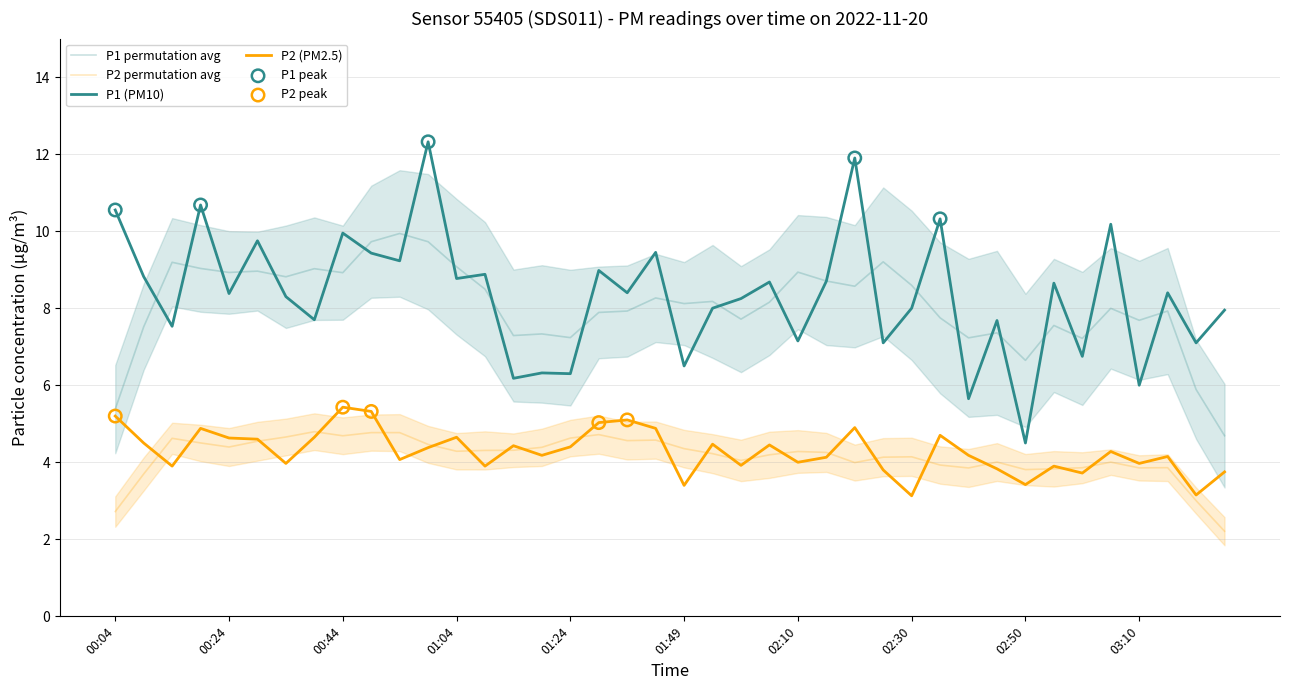

Which series contains the lowest Y value?

P2